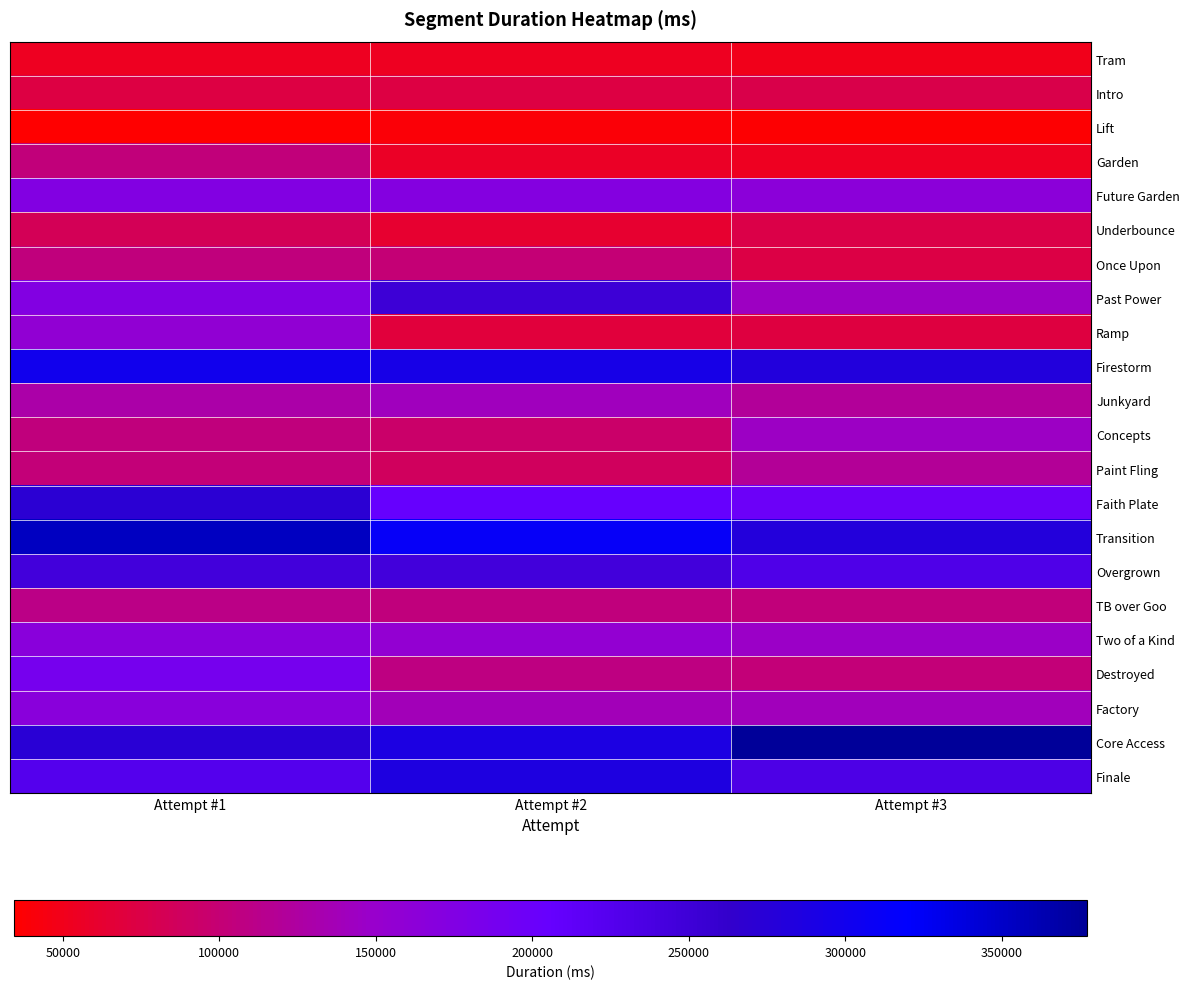

How many data points does each series have?

3